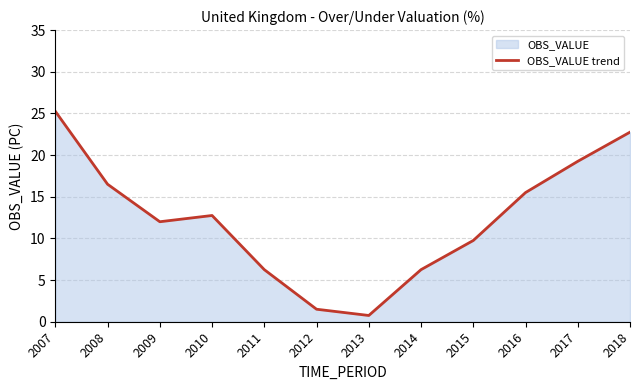

Where is the first local maximum?

2010